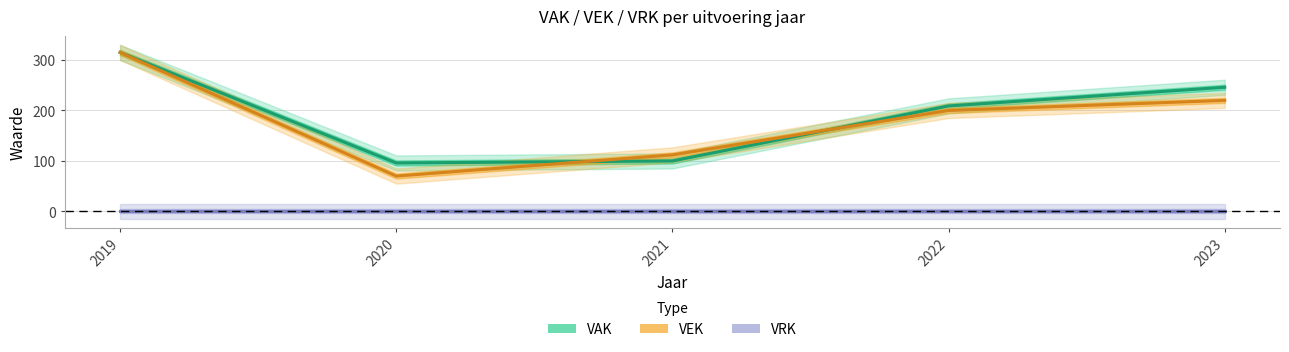

At which label does VAK first exceed 209?

2019